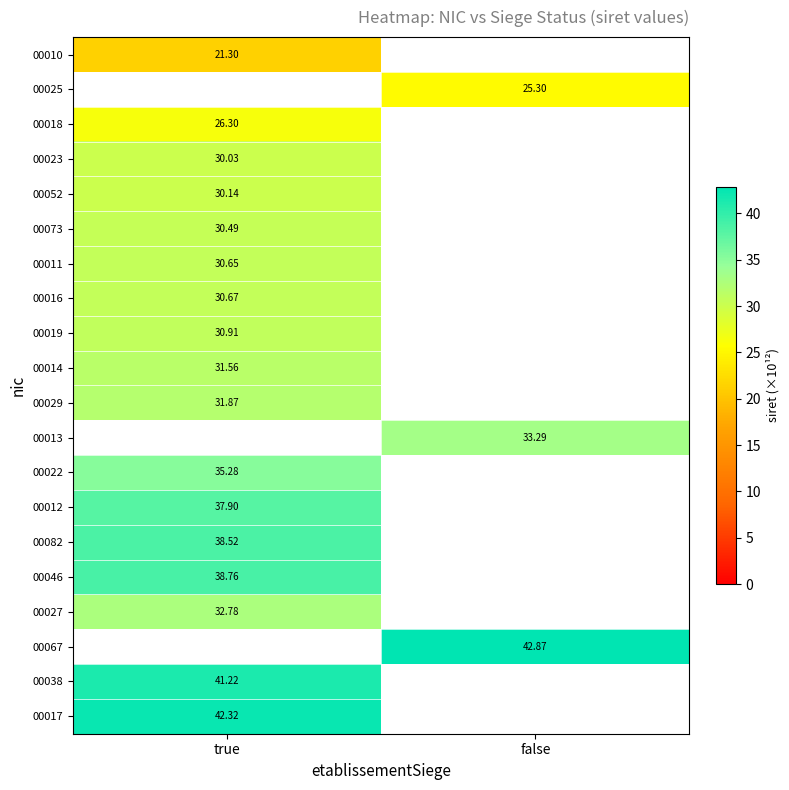

The value of 00023 at true is 30.0. True or false?

True